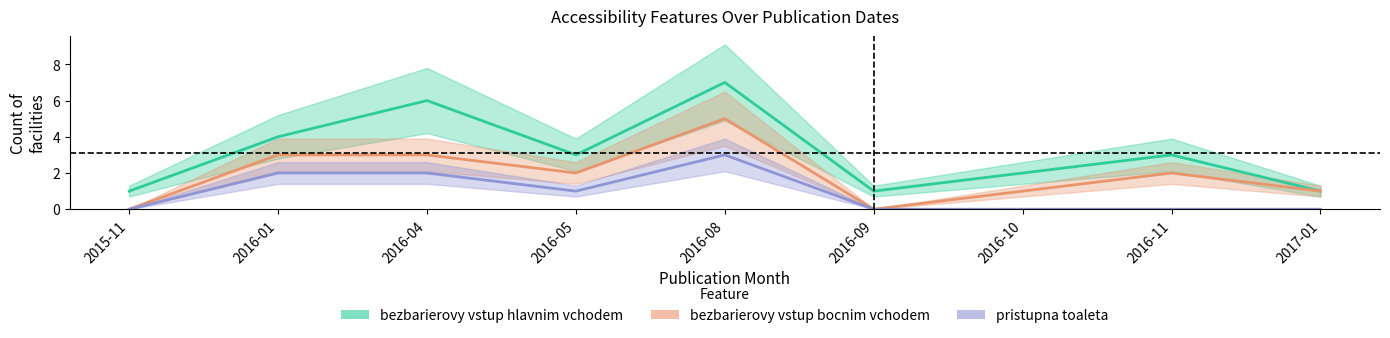

How many values in the bezbarierovy_vstup_hlavnim_vchodem series exceed 3?

3